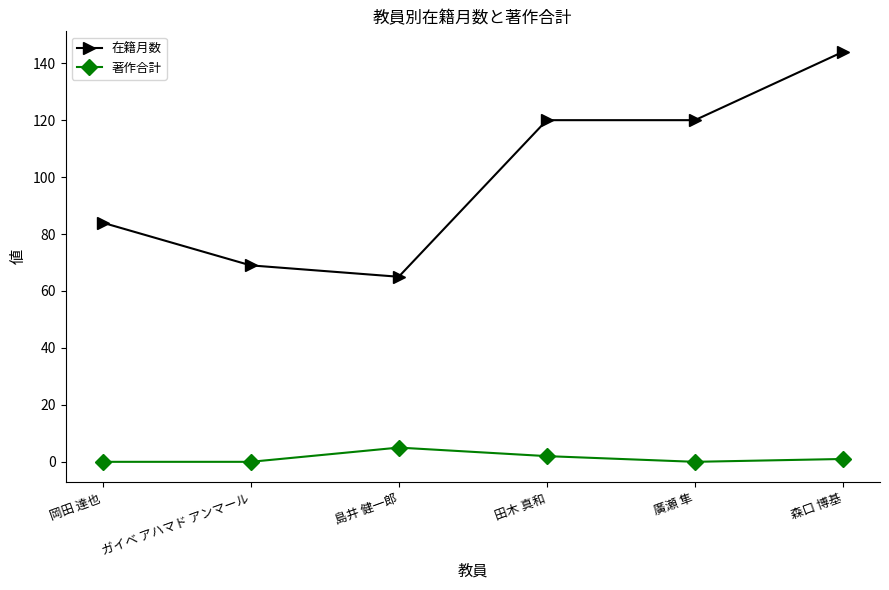

What are all the series names shown in the legend?

在籍月数, 著作合計